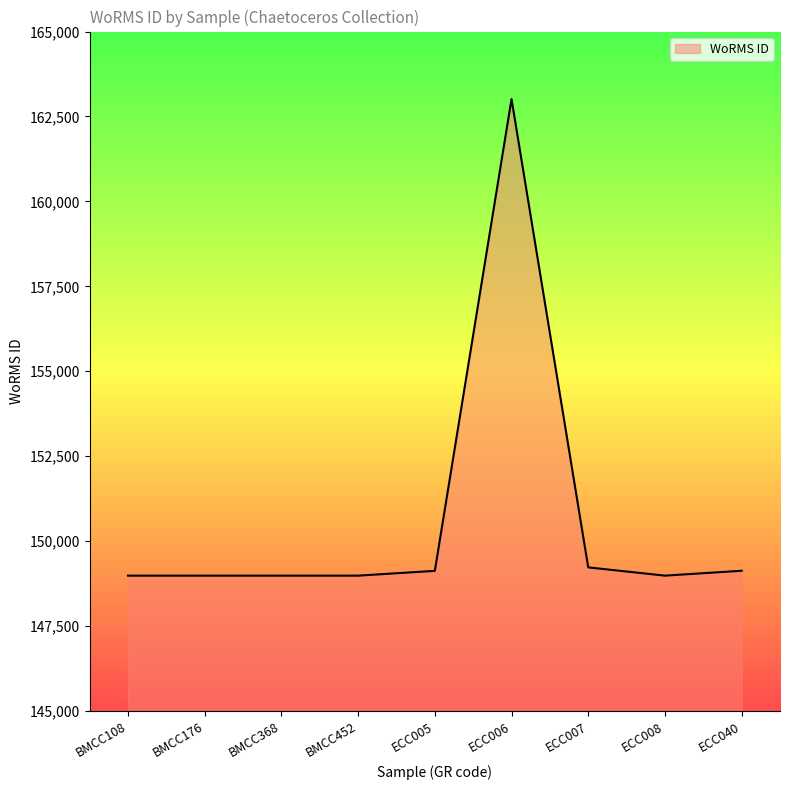

The value at ECC040 is 222617. True or false?

False